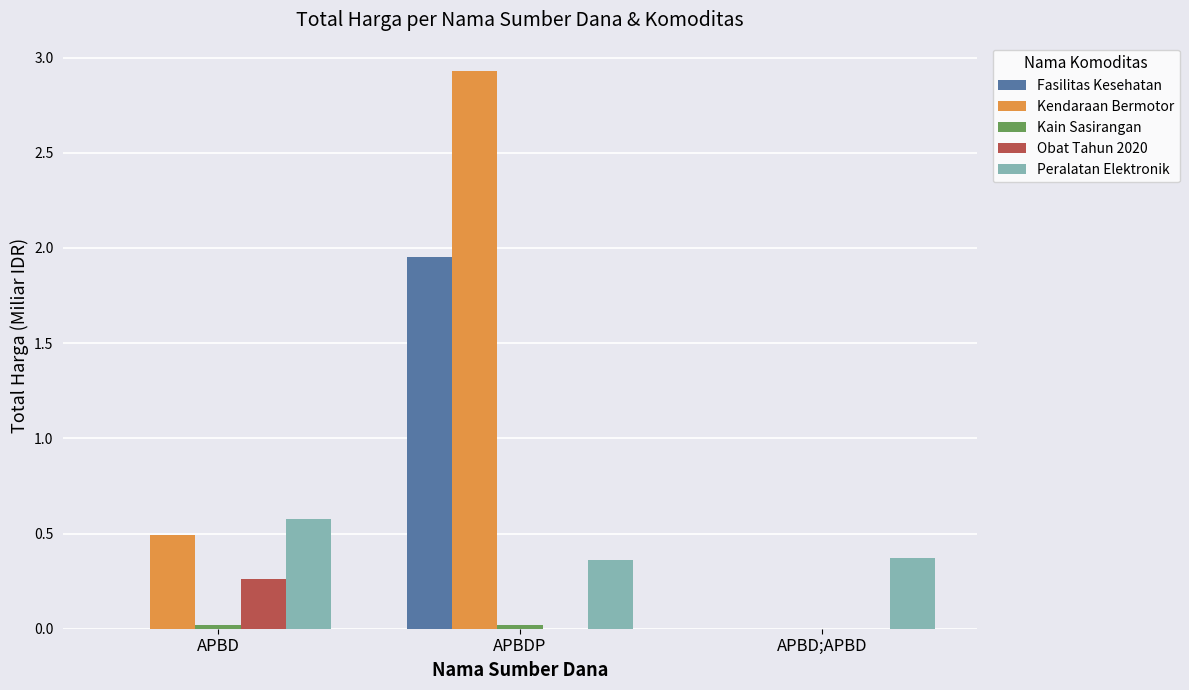

At which category is the sum across all series the highest?

APBDP